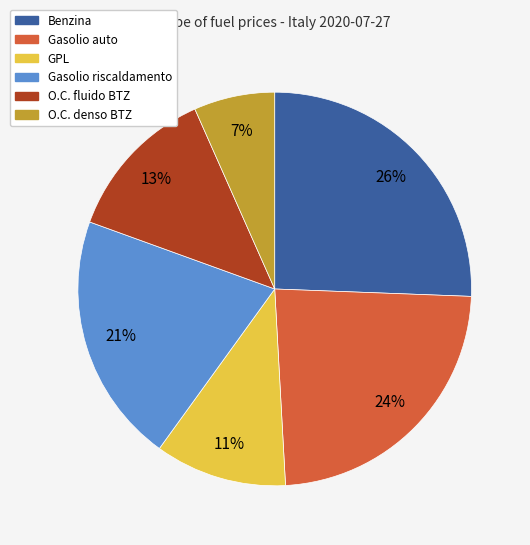

Is there any slice that represents more than half of the pie?

No